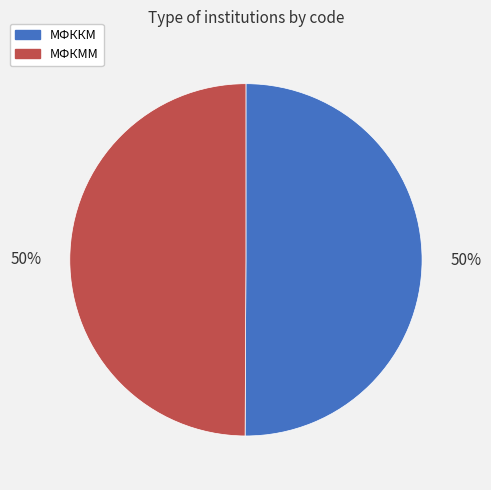

To the nearest percent, what is the average slice percentage?

50%